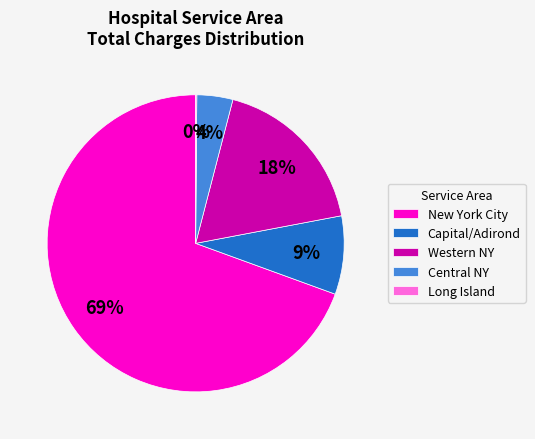

To the nearest percent, what portion does Capital/Adirond represent?

9%